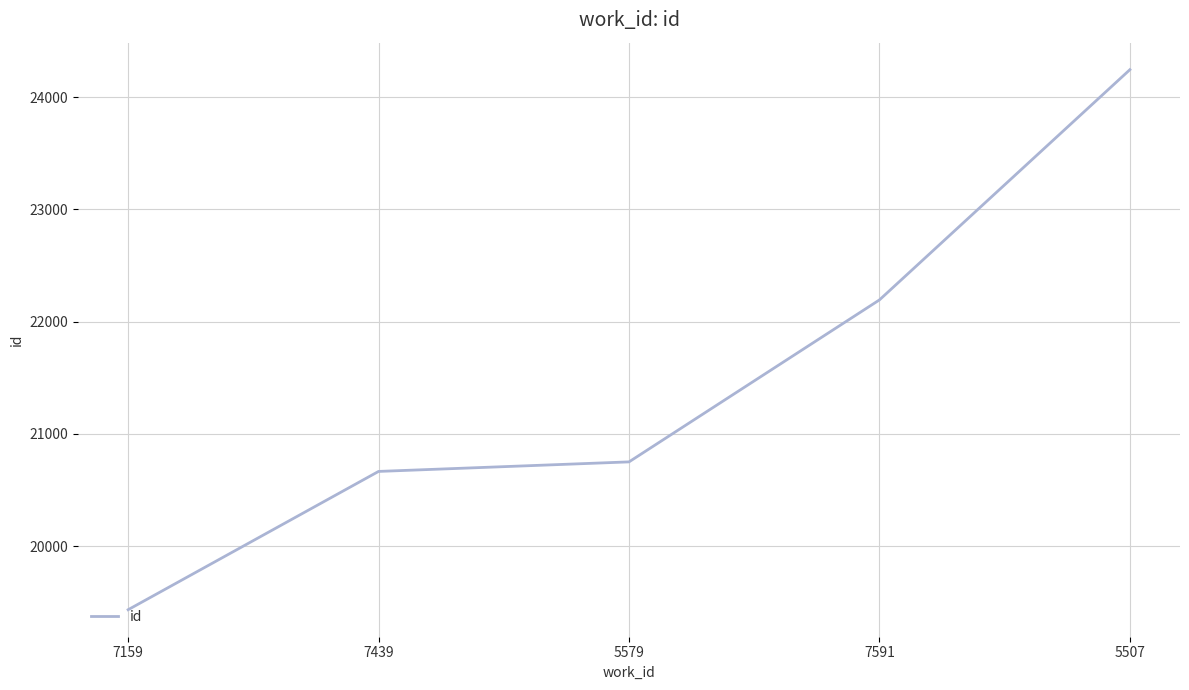

What is the sum of all values?

107285